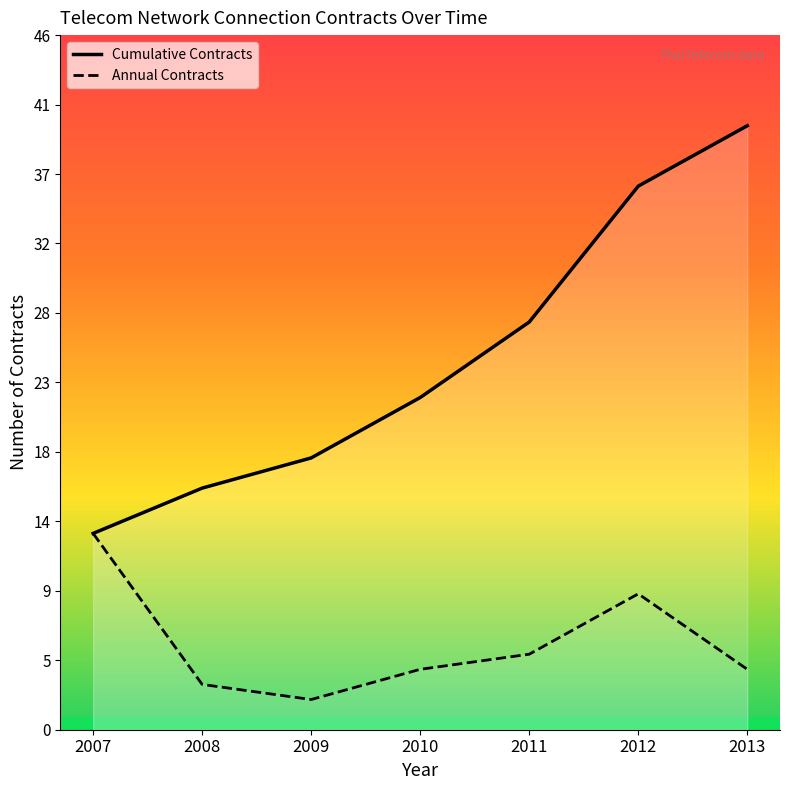

How many lines are shown in the chart?

2